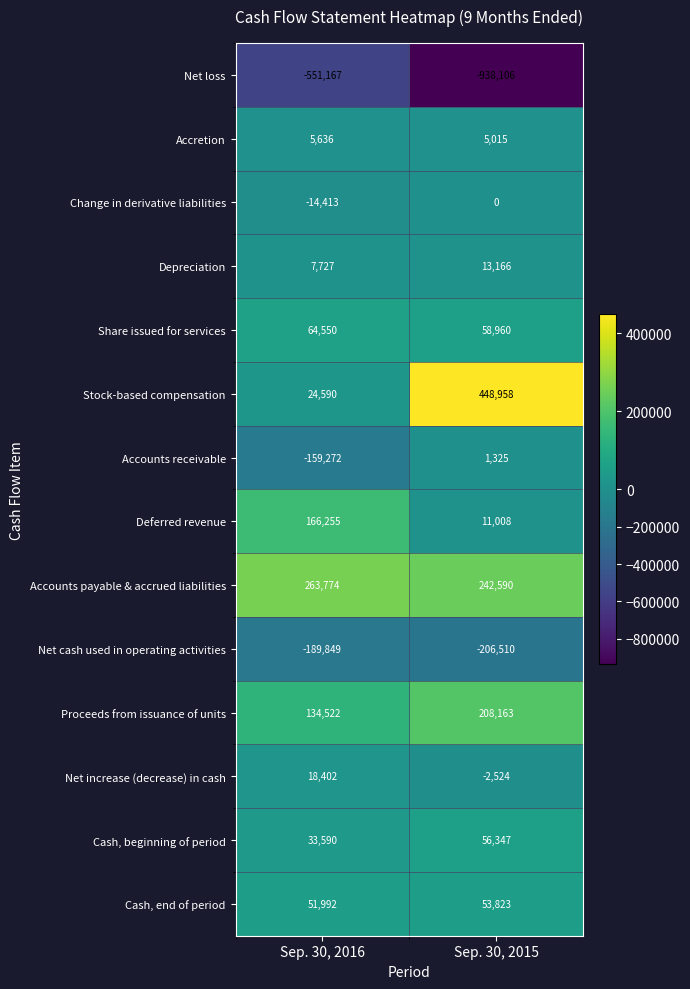

True or false: Change in derivative liabilities has a value of -14413 at Sep. 30, 2016.

True